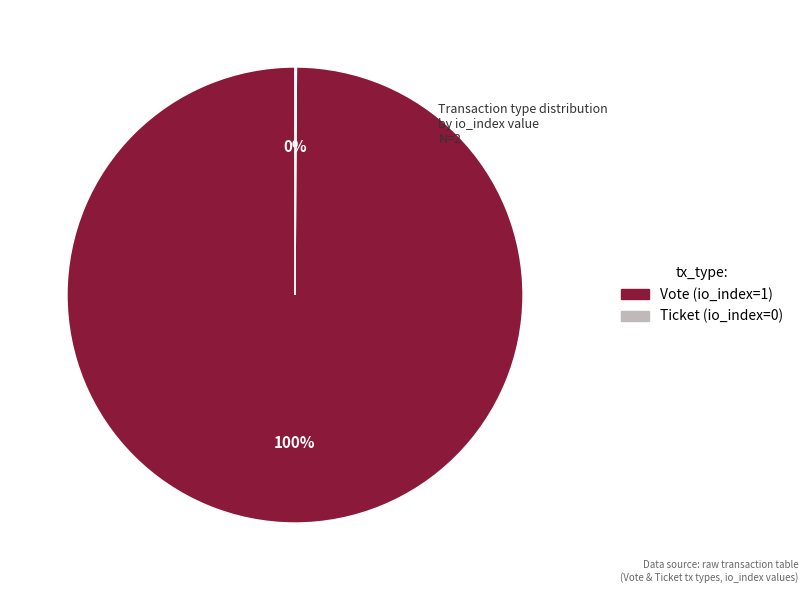

To the nearest percent, what is the difference between the largest and smallest slice percentages?

100%